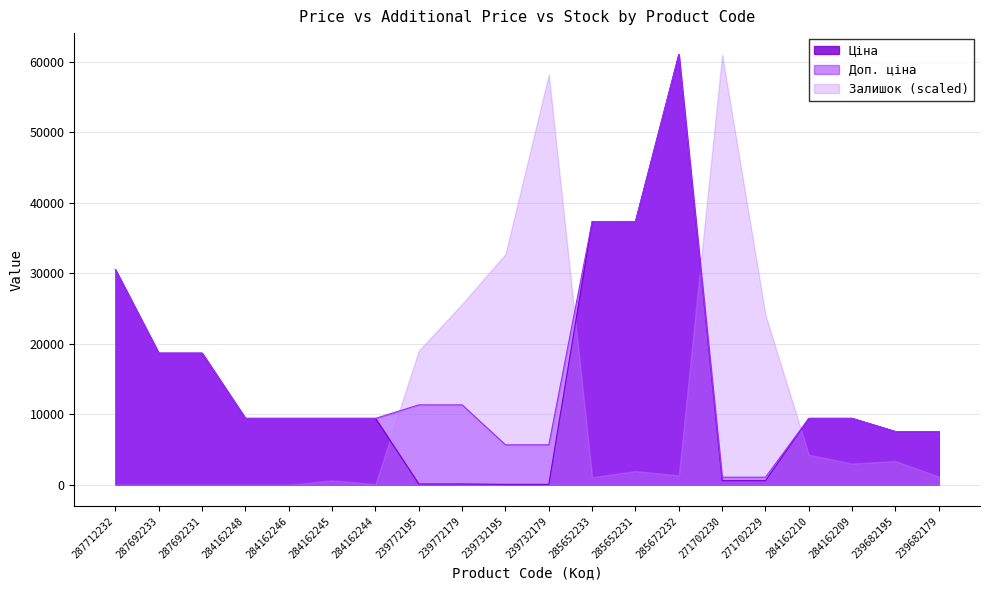

Does the chart display data point markers on the line(s)?

No